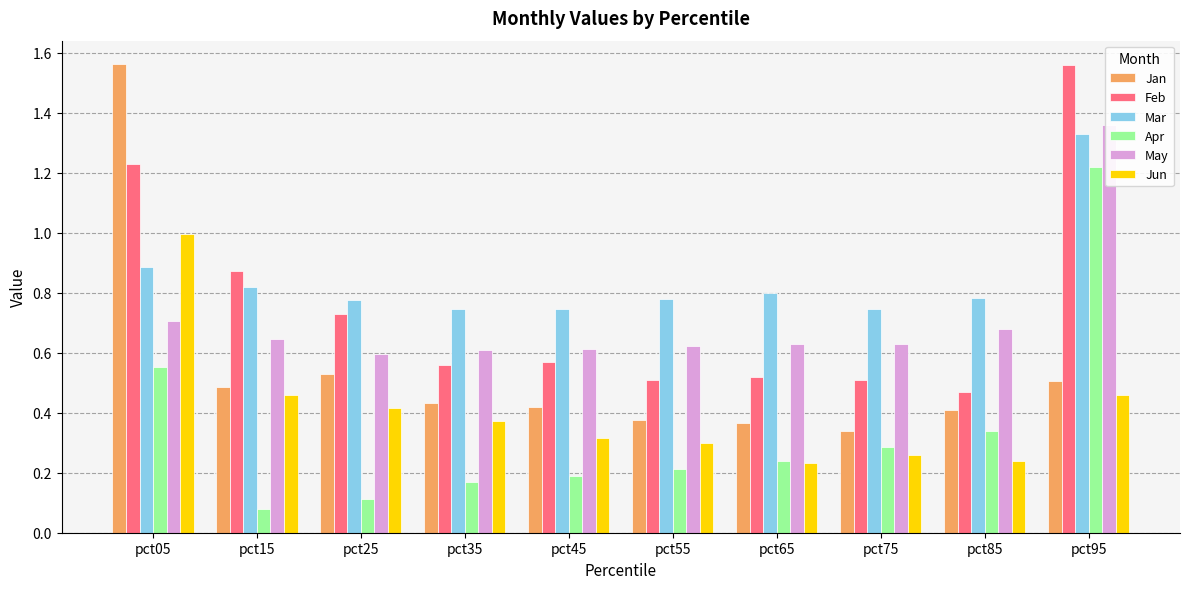

What are all the series names shown in the legend?

Jan, Feb, Mar, Apr, May, Jun